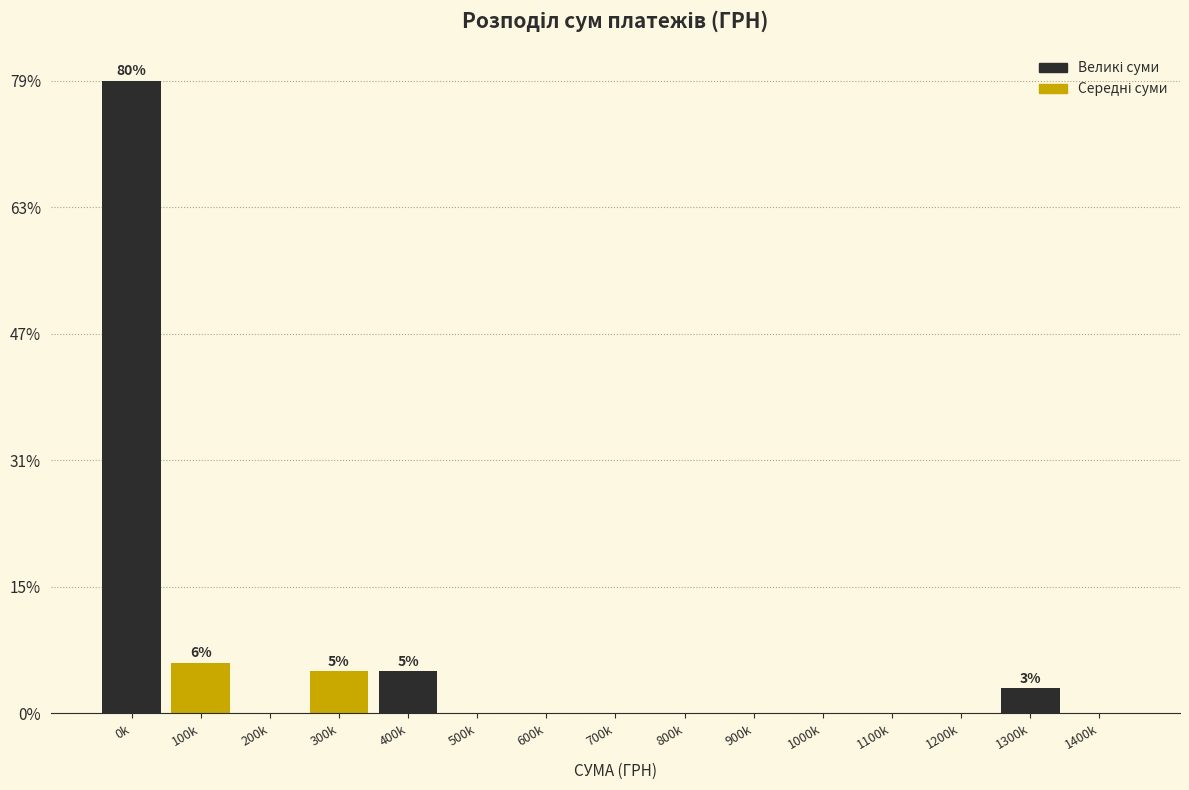

Are the bars horizontal?

No